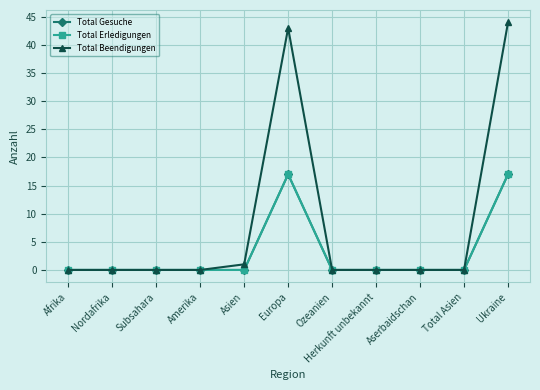

Reading left to right, what are all the values shown in this chart?

Total Gesuche: Afrika=0	Nordafrika=0	Subsahara=0	Amerika=0	Asien=0	Europa=17	Ozeanien=0	Herkunft unbekannt=0	Aserbaidschan=0	Total Asien=0	Ukraine=17
Total Erledigungen: Afrika=0	Nordafrika=0	Subsahara=0	Amerika=0	Asien=0	Europa=17	Ozeanien=0	Herkunft unbekannt=0	Aserbaidschan=0	Total Asien=0	Ukraine=17
Total Beendigungen: Afrika=0	Nordafrika=0	Subsahara=0	Amerika=0	Asien=1	Europa=43	Ozeanien=0	Herkunft unbekannt=0	Aserbaidschan=0	Total Asien=0	Ukraine=44